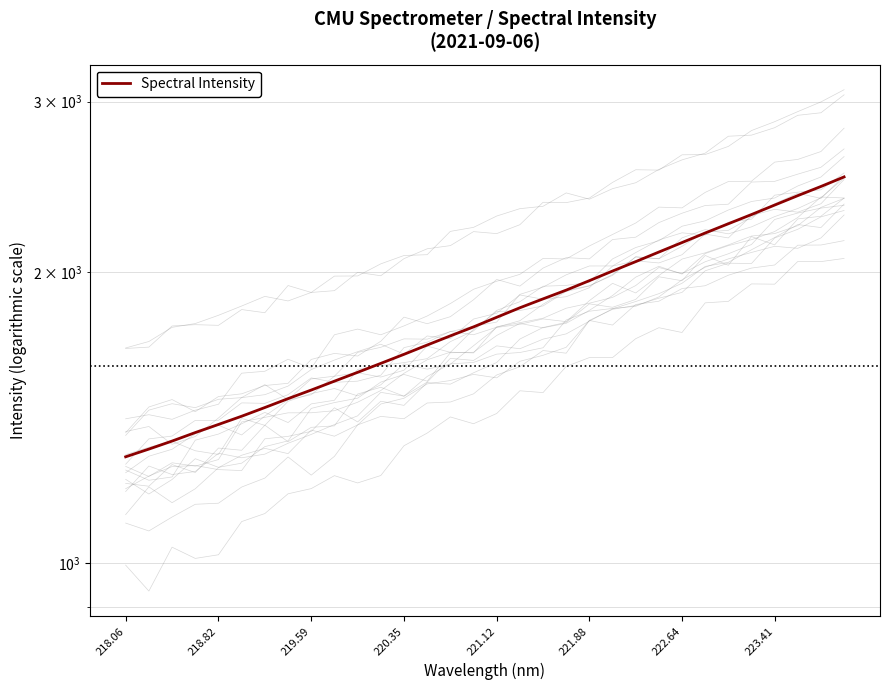

What is the average value?

1817.6